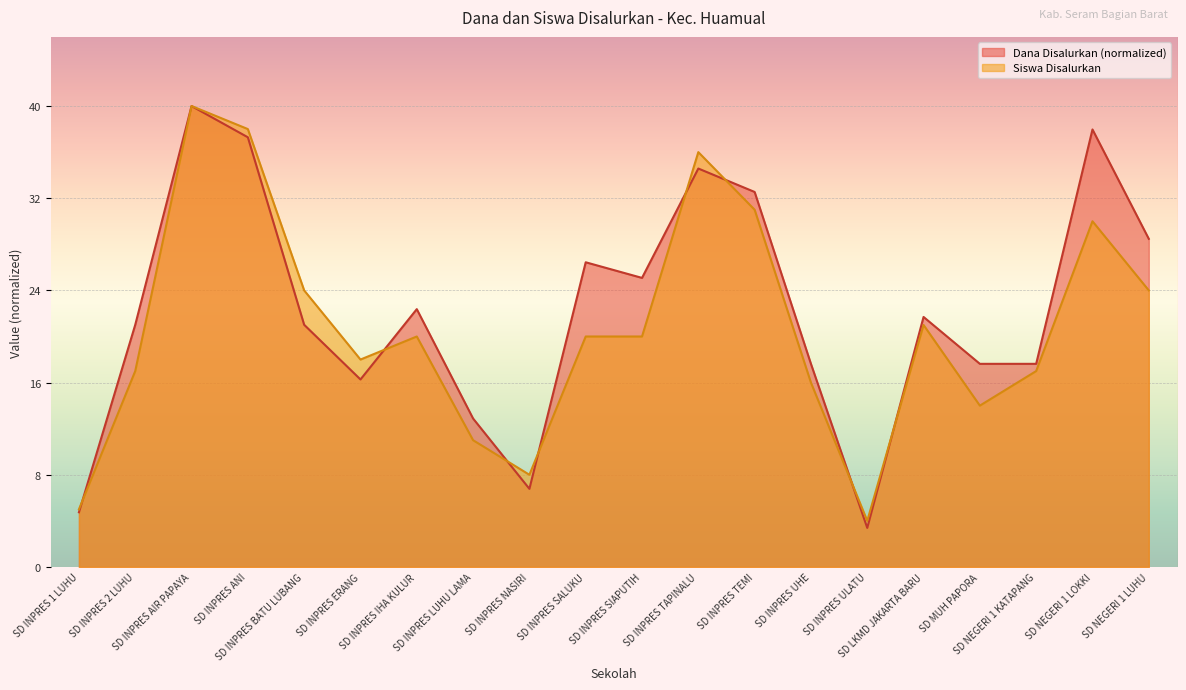

True or false: Siswa Disalurkan and Dana Disalurkan cross at least once.

True